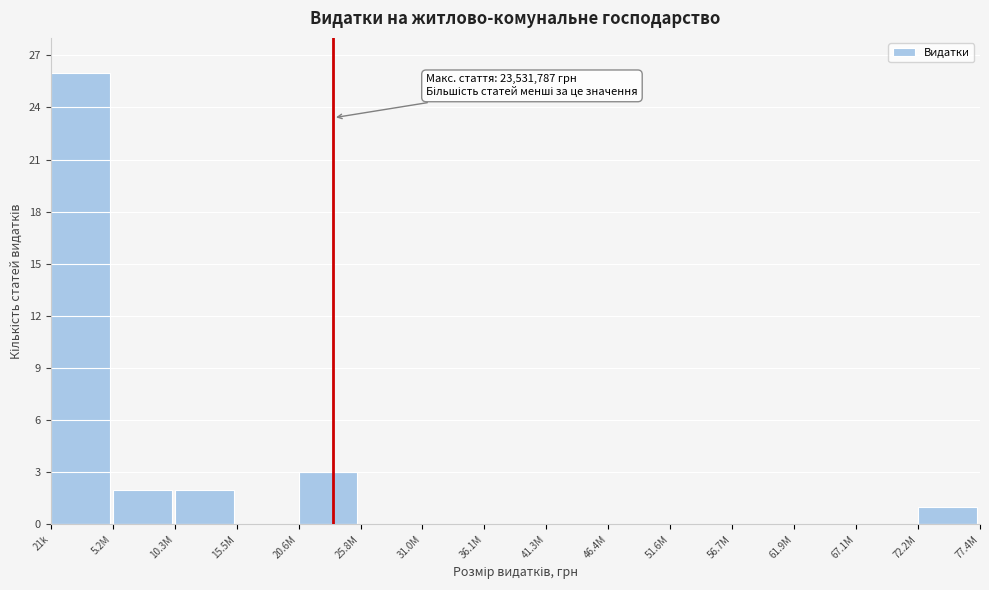

Reading left to right, transcribe all the data shown in this chart.

21k=26	5.2M=2	10.3M=2	15.5M=0	20.6M=3	25.8M=0	31.0M=0	36.1M=0	41.3M=0	46.4M=0	51.6M=0	56.7M=0	61.9M=0	67.1M=0	72.2M=1